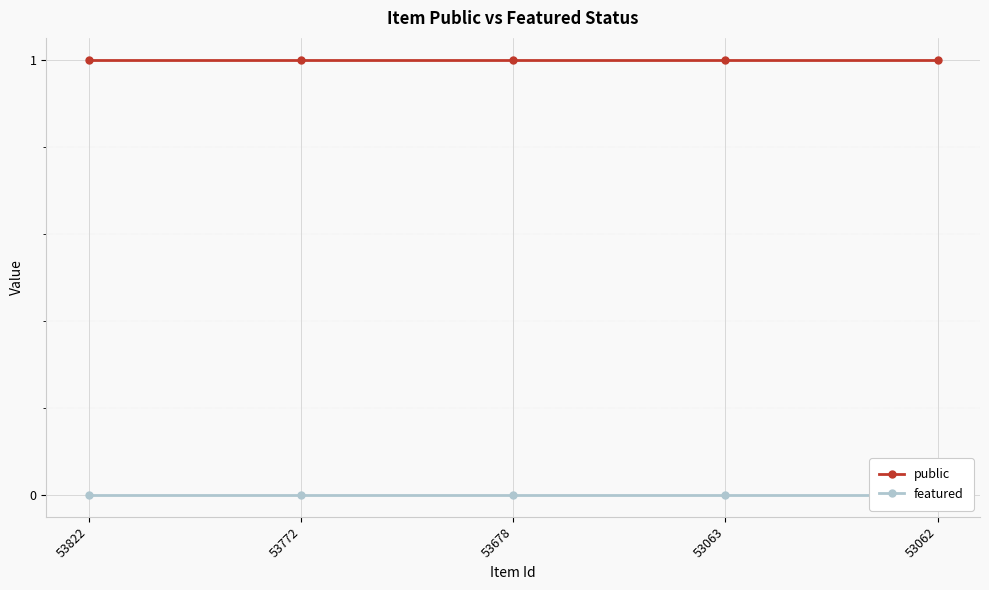

True or false: public has a value of 1 at 53678.

True